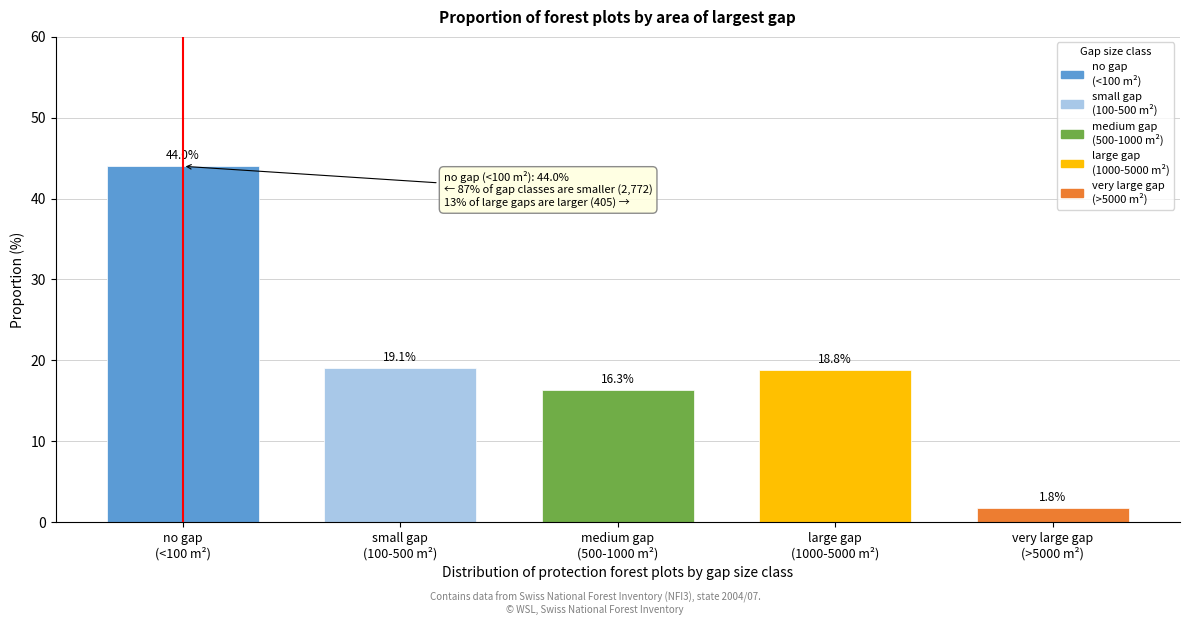

Reading right to left, transcribe all the data shown in this chart.

1.8	18.8	16.3	19.1	44.0